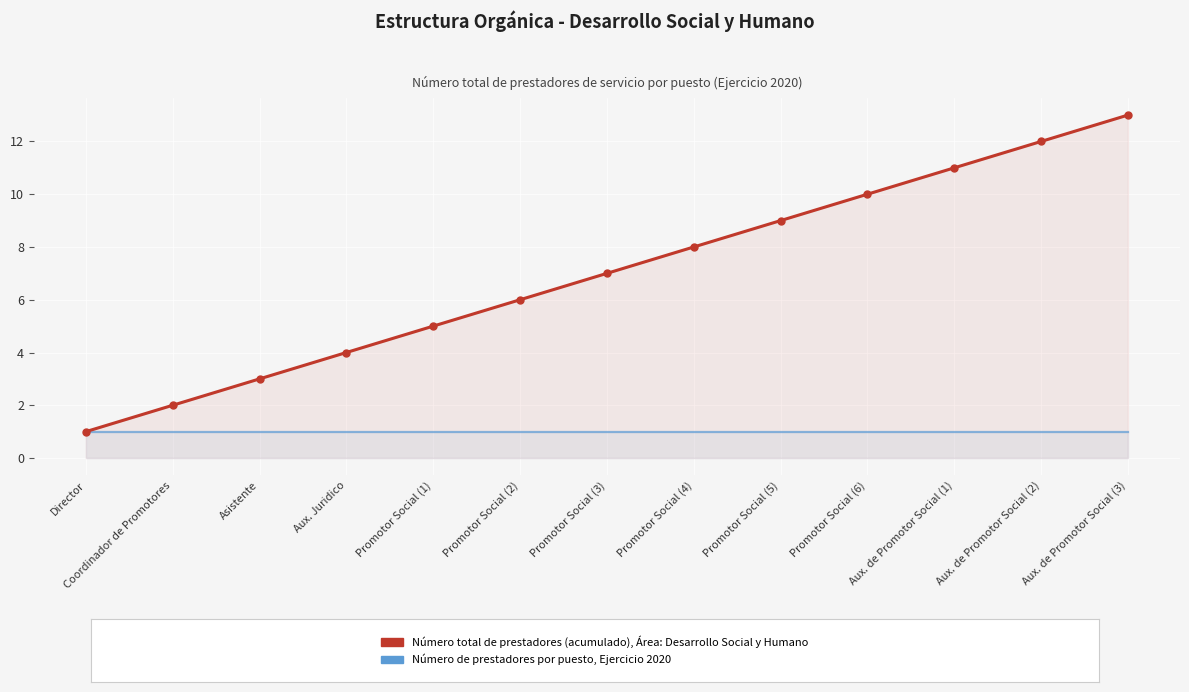

True or false: Número total de prestadores de servicio (acumulado) and Número de prestadores por puesto intersect in this chart.

False